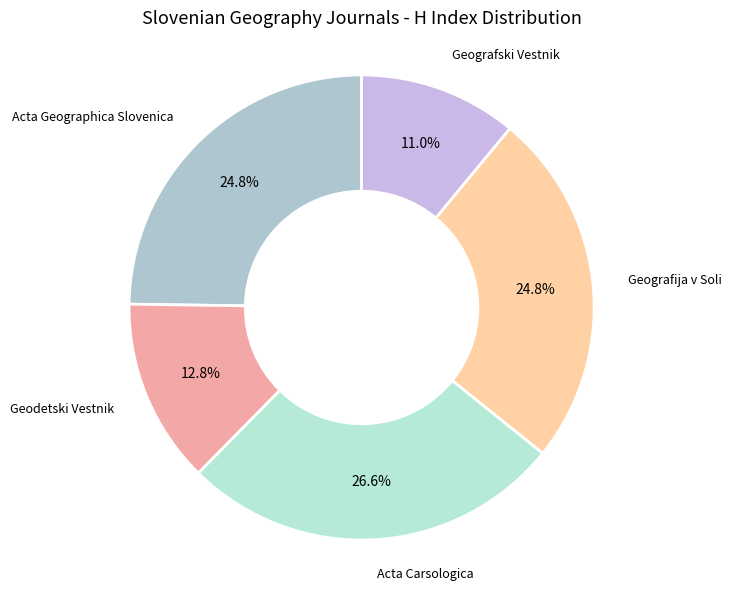

Count the number of slices in the pie.

5